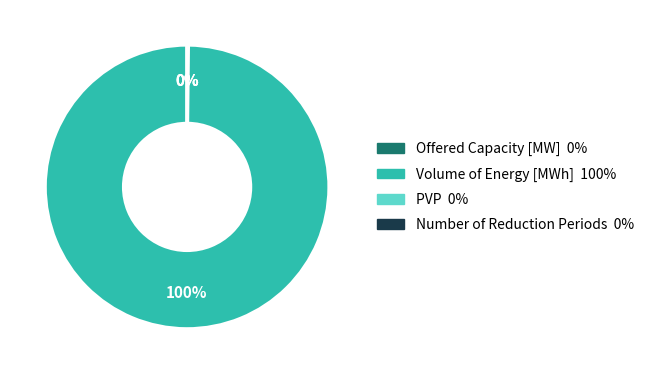

Which category accounts for the majority?

Volume of Energy [MWh]